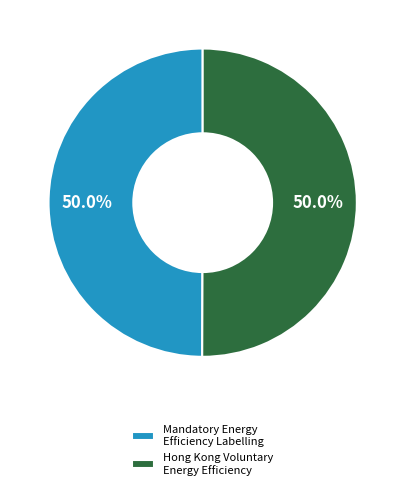

The Hong Kong Voluntary Energy Efficiency slice represents 50% of the pie. True or false?

True